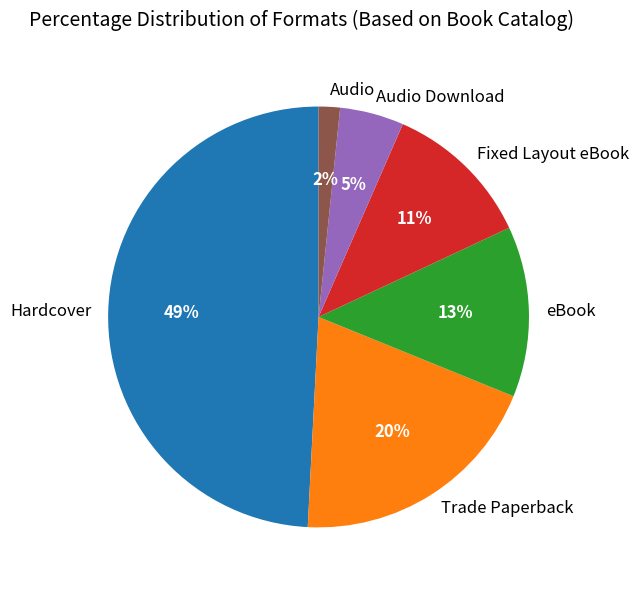

What is the ratio of the value at Hardcover to the value at Trade Paperback?

2.5